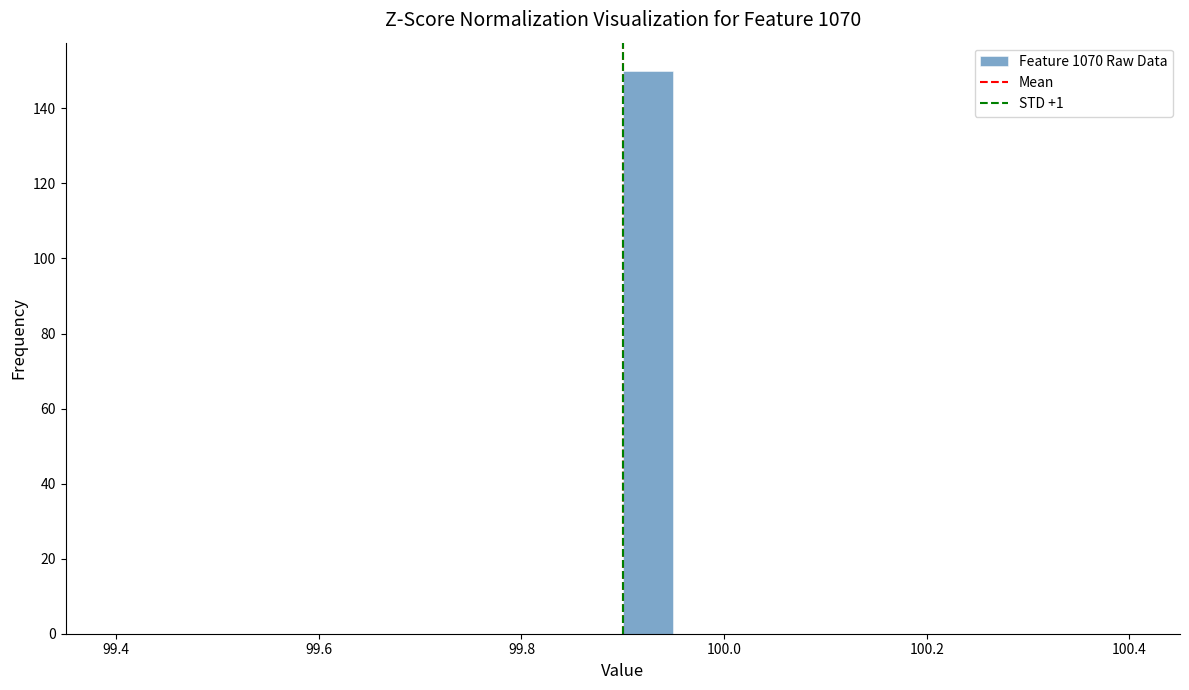

Read against the x-axis, roughly where is the centre of the tallest bar?

99.92